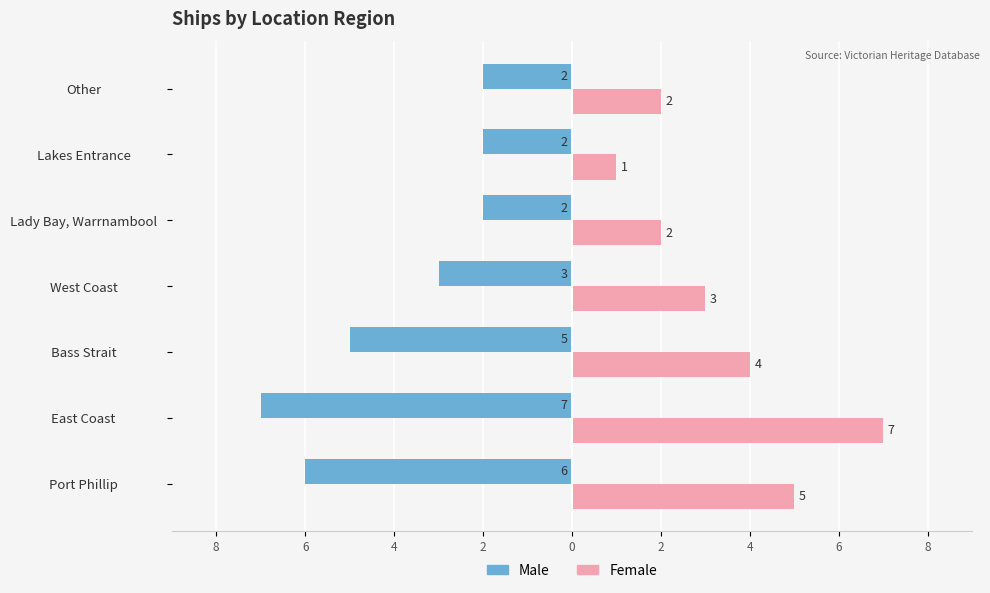

What are all the series names shown in the legend?

Male, Female